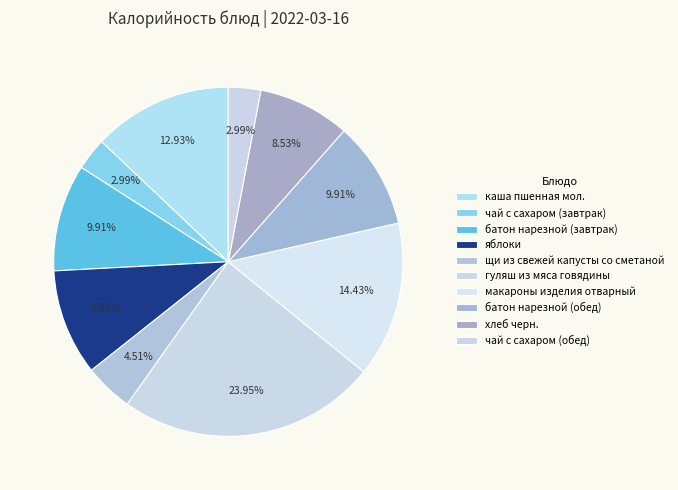

Which slice is the smallest?

чай с сахаром (завтрак)